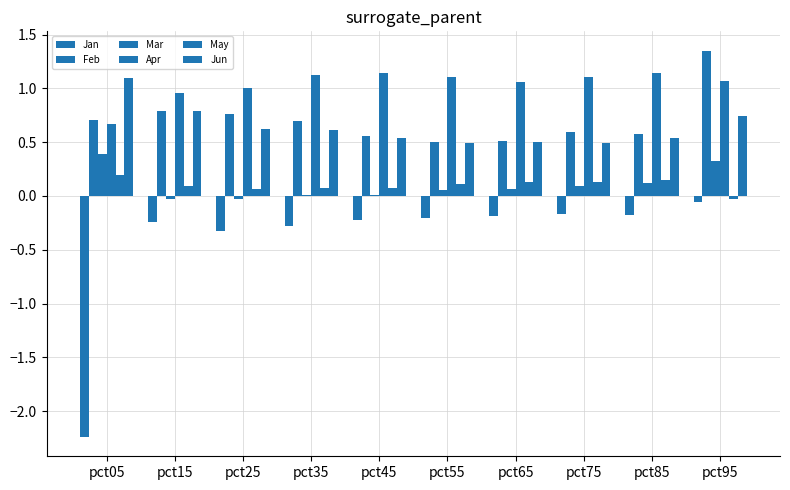

How many categories are shown in the chart?

10